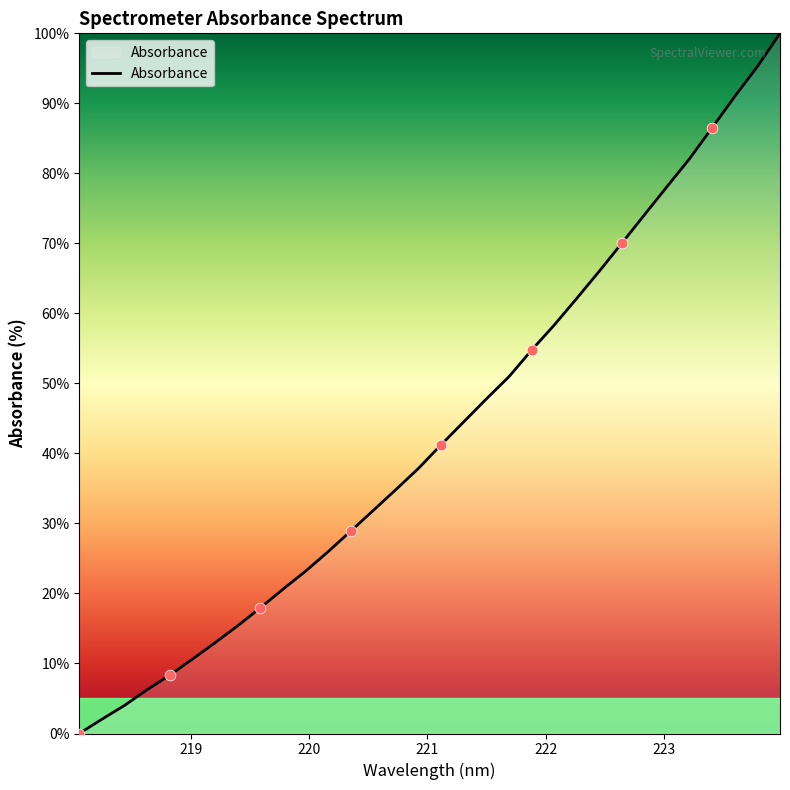

What is the maximum value shown in the chart?

100.0